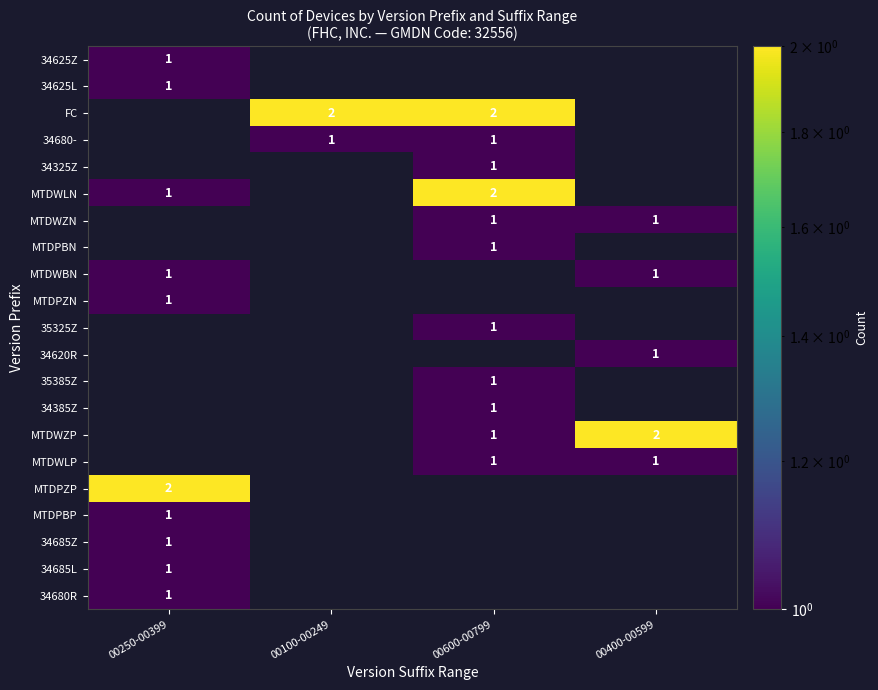

The MTDPZN series shows 2 at 00250-00399. True or false?

False